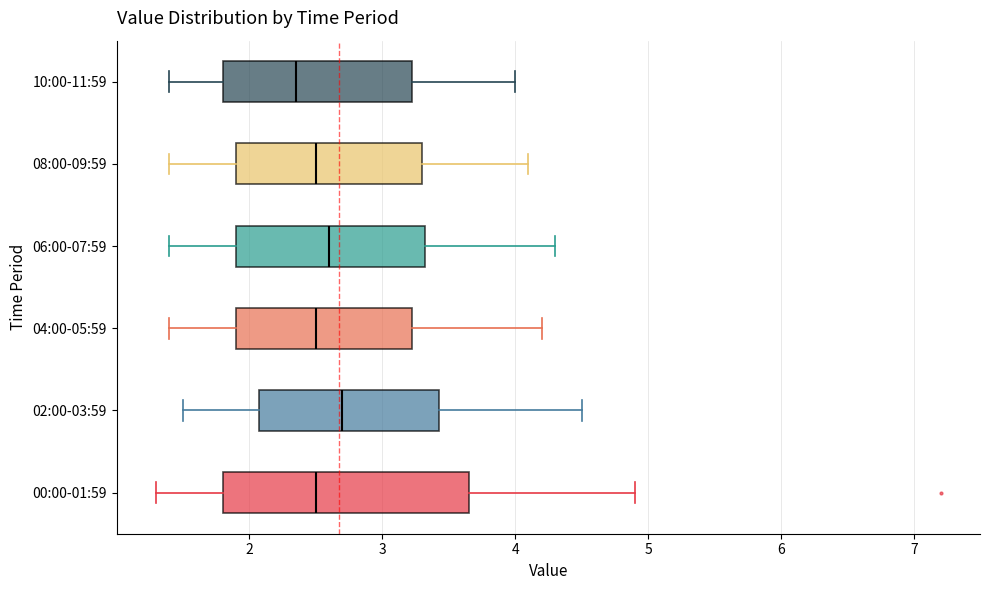

Reading bottom to top, read every box against the x-axis: the position of its median line, the range the box covers, and the ends of its whiskers. The values are not printed on the chart, so give them approximately, as read against the axis.

00:00-01:59: median 2.5, box 1.8 to 3.7, whiskers 1.3 to 4.9
02:00-03:59: median 2.7, box 2.1 to 3.4, whiskers 1.5 to 4.5
04:00-05:59: median 2.5, box 1.9 to 3.2, whiskers 1.4 to 4.2
06:00-07:59: median 2.6, box 1.9 to 3.3, whiskers 1.4 to 4.3
08:00-09:59: median 2.5, box 1.9 to 3.3, whiskers 1.4 to 4.1
10:00-11:59: median 2.4, box 1.8 to 3.2, whiskers 1.4 to 4.0